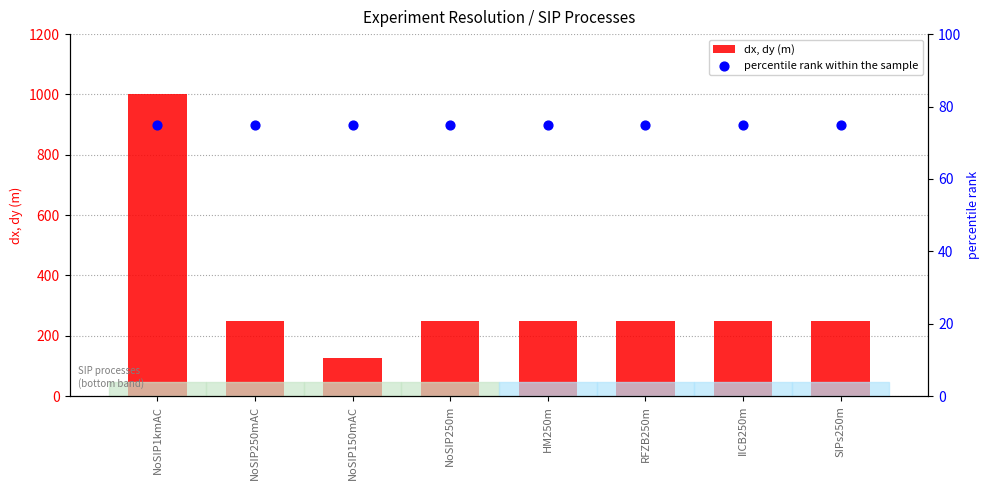

At which category is the sum across all series the highest?

NoSIP1kmAC